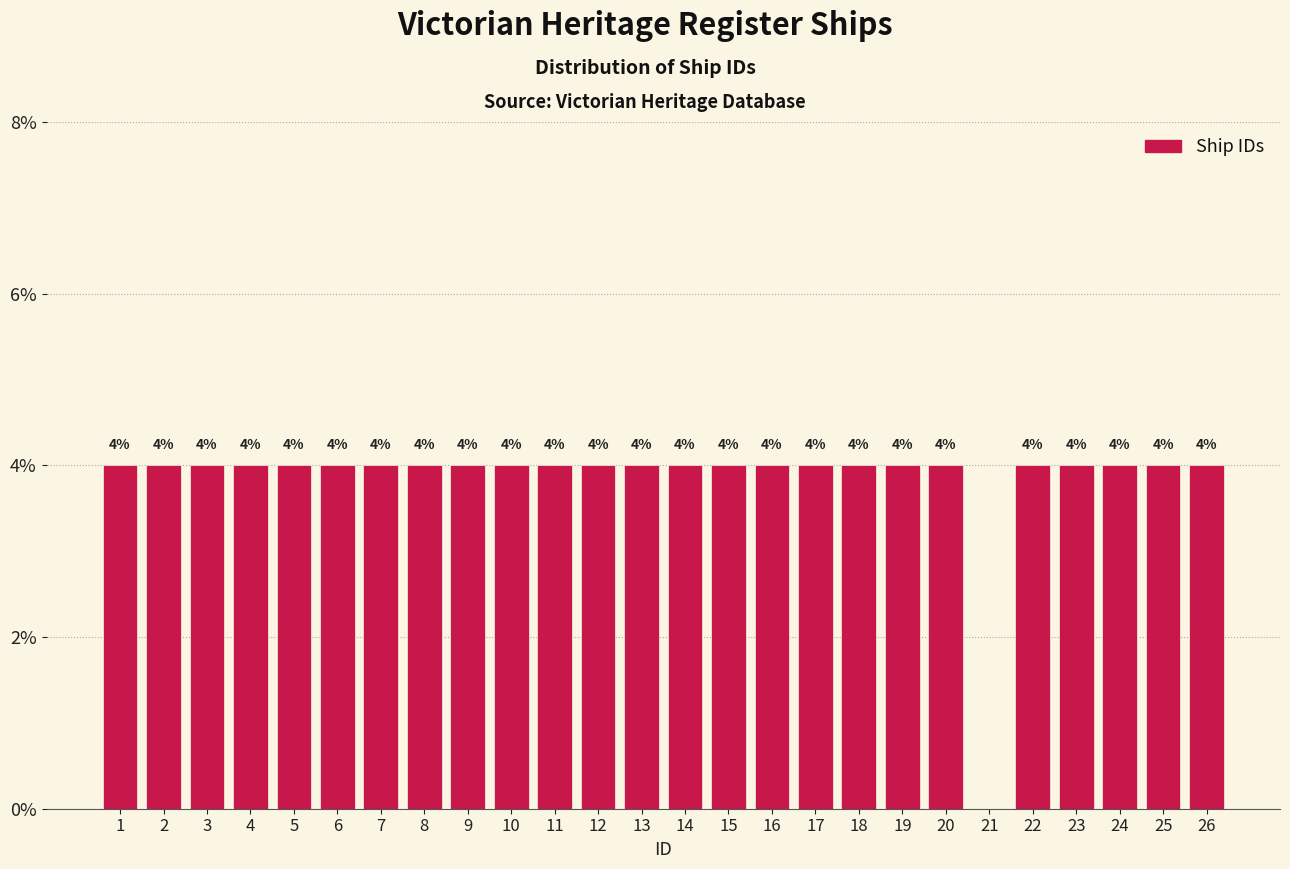

Reading left to right, transcribe all the data shown in this chart.

1=4	2=4	3=4	4=4	5=4	6=4	7=4	8=4	9=4	10=4	11=4	12=4	13=4	14=4	15=4	16=4	17=4	18=4	19=4	20=4	21=0	22=4	23=4	24=4	25=4	26=4